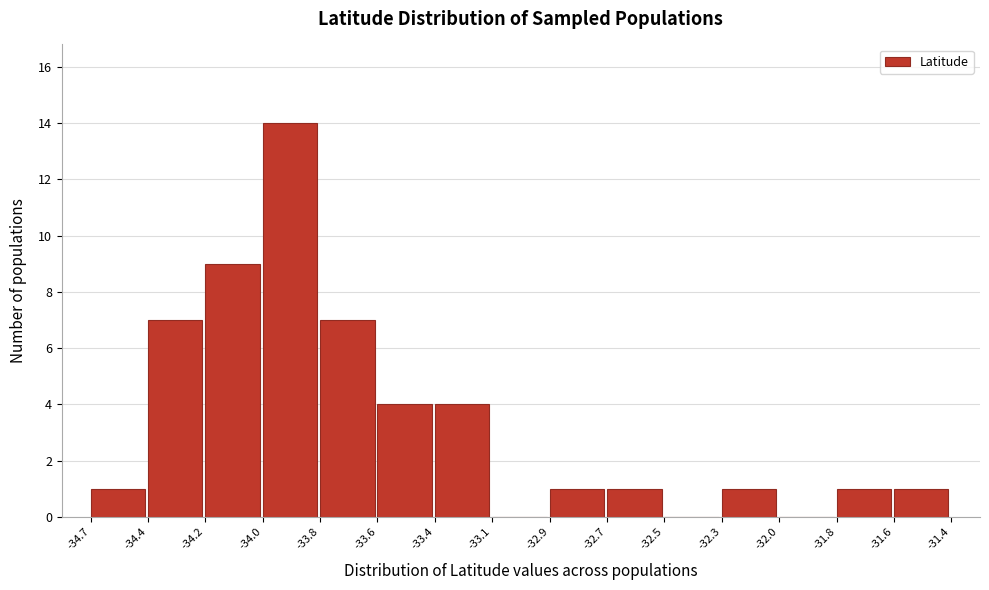

Reading left to right, transcribe all the data shown in this chart.

-34.7=1	-34.4=7	-34.2=9	-34.0=14	-33.8=7	-33.6=4	-33.4=4	-33.1=0	-32.9=1	-32.7=1	-32.5=0	-32.3=1	-32.0=0	-31.8=1	-31.6=1